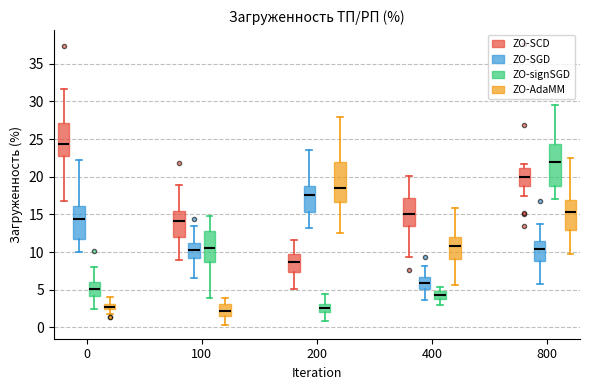

Where does the lower whisker of the box for 800 (ZO-AdaMM) end on the y-axis? The values are not printed on the chart, so give them approximately, as read against the axis.

9.5